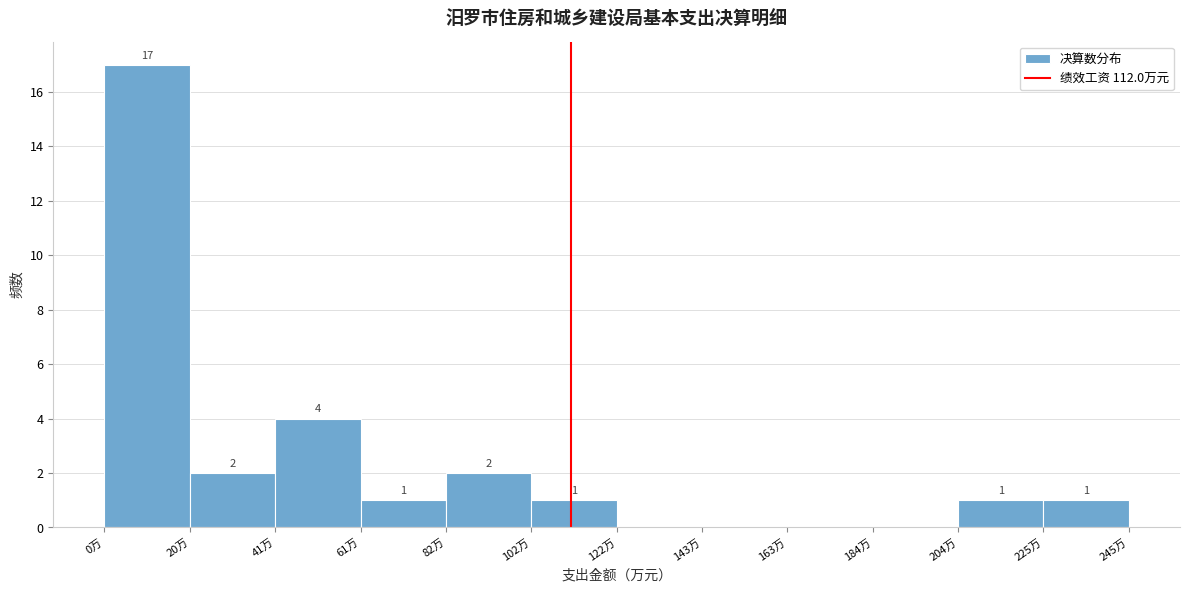

Over which range of the x-axis is the bar tallest?

0 to 20